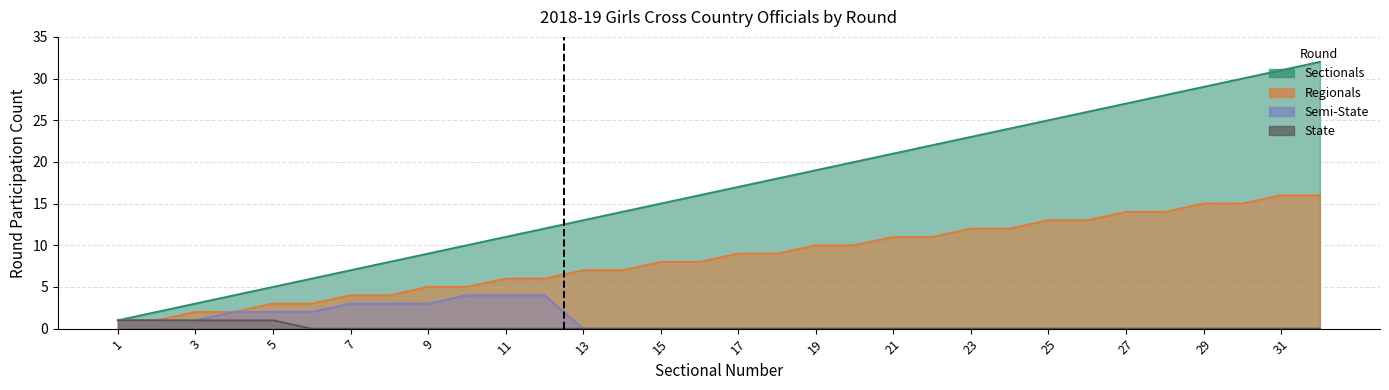

At how many categories does at least one series exceed 27?

5